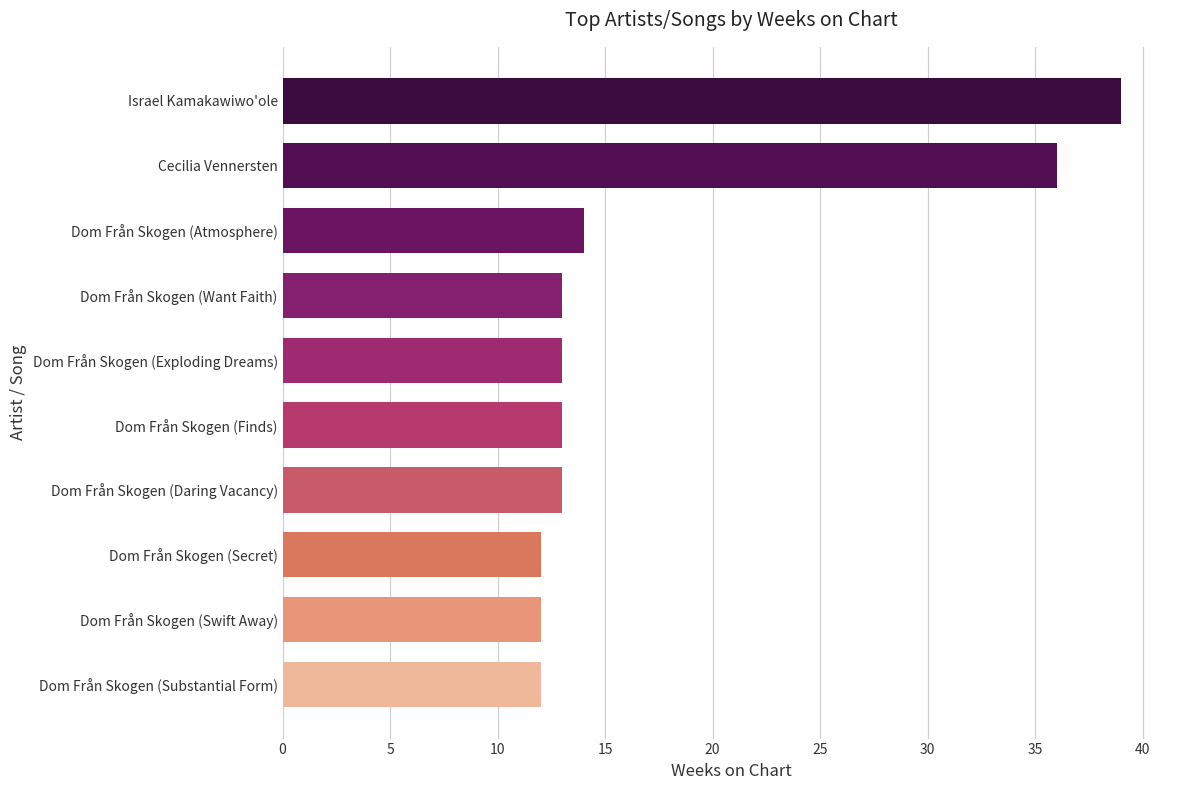

What is the change in value from Dom Från Skogen (Substantial Form) to Israel Kamakawiwo'ole?

+27